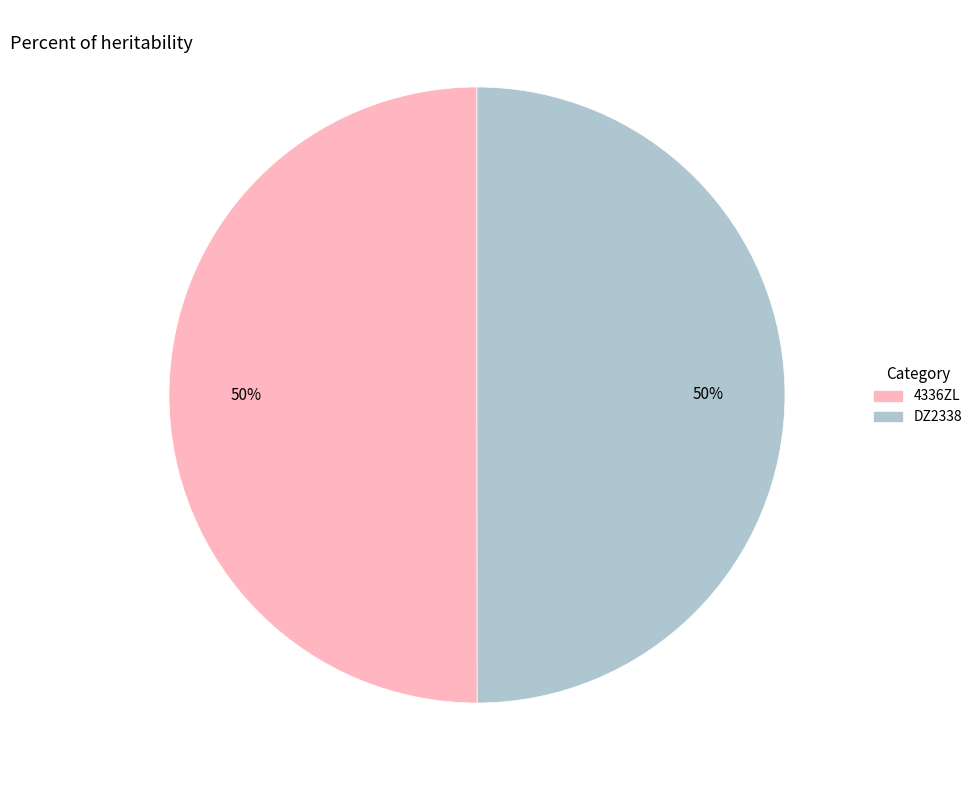

True or false: DZ2338 accounts for 44% of the total.

False